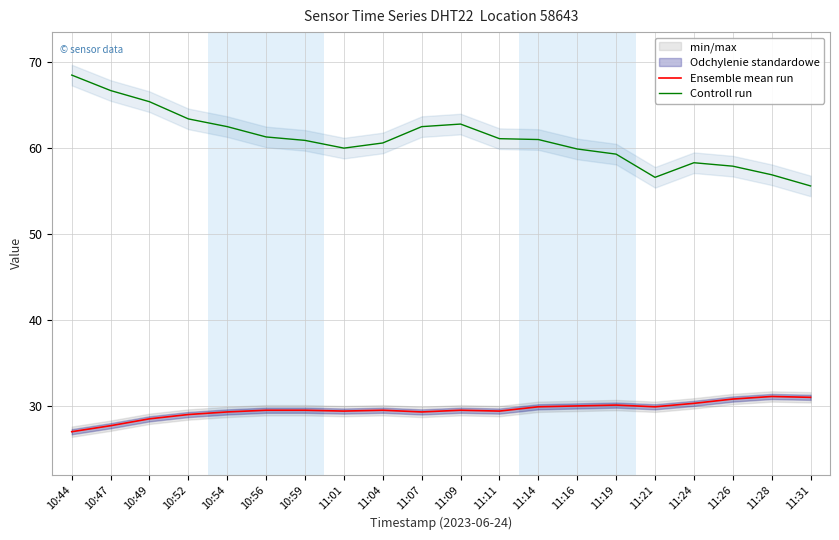

Is this an area chart (filled region under the line)?

No